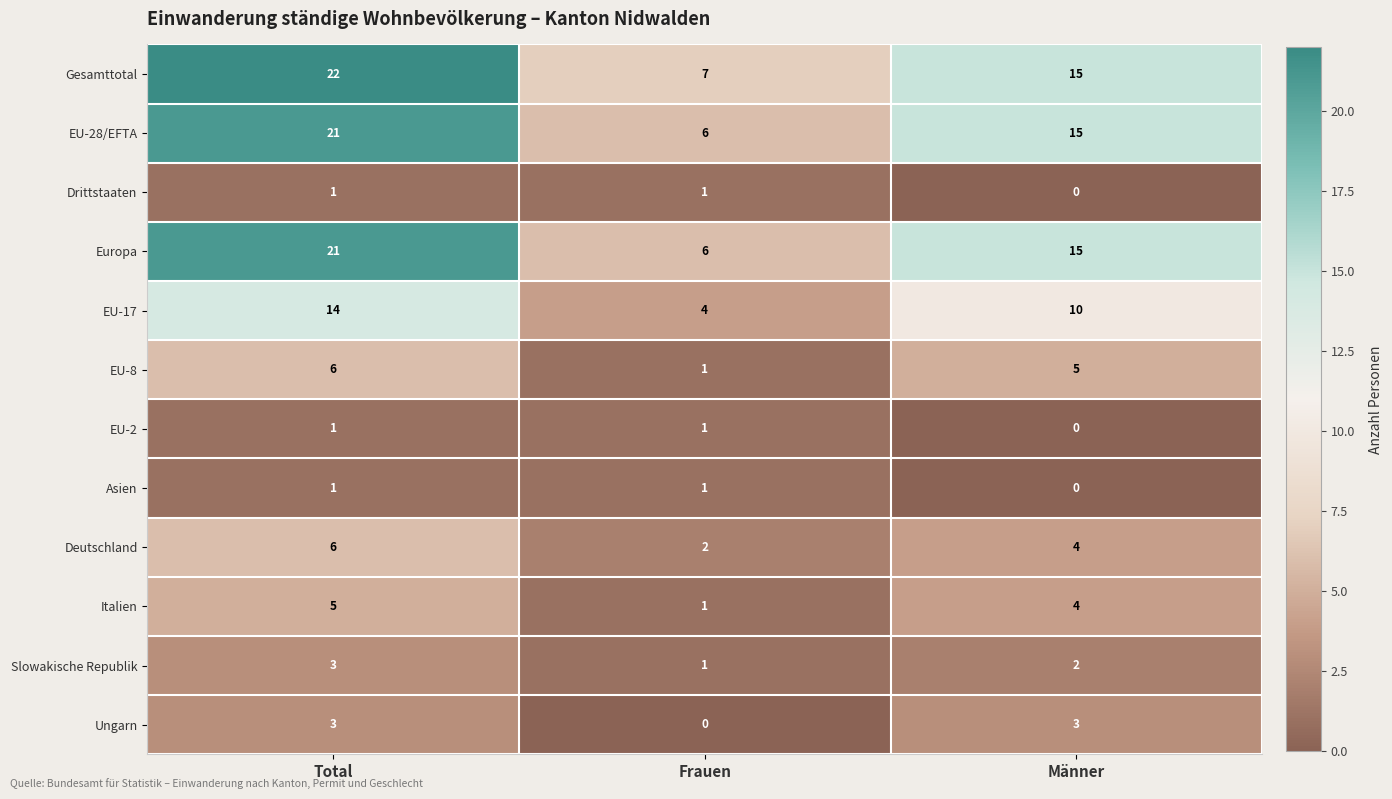

What is the spread (max minus min) of values at Frauen?

7